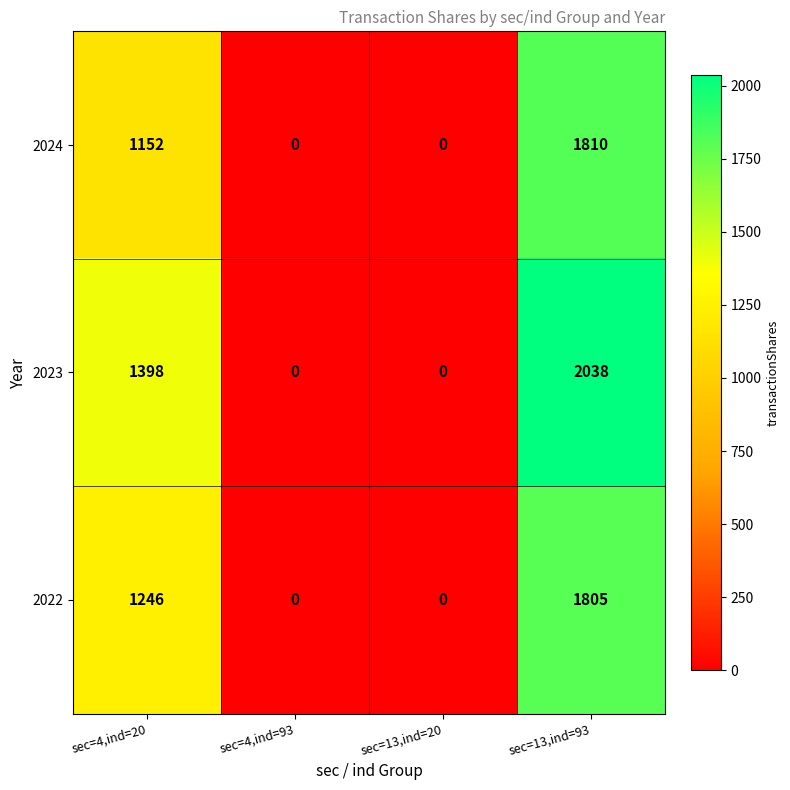

Reading left to right, list all the values displayed in this chart.

2024: sec=4,ind=20=1152	sec=4,ind=93=0	sec=13,ind=20=0	sec=13,ind=93=1810
2023: sec=4,ind=20=1398	sec=4,ind=93=0	sec=13,ind=20=0	sec=13,ind=93=2038
2022: sec=4,ind=20=1246	sec=4,ind=93=0	sec=13,ind=20=0	sec=13,ind=93=1805